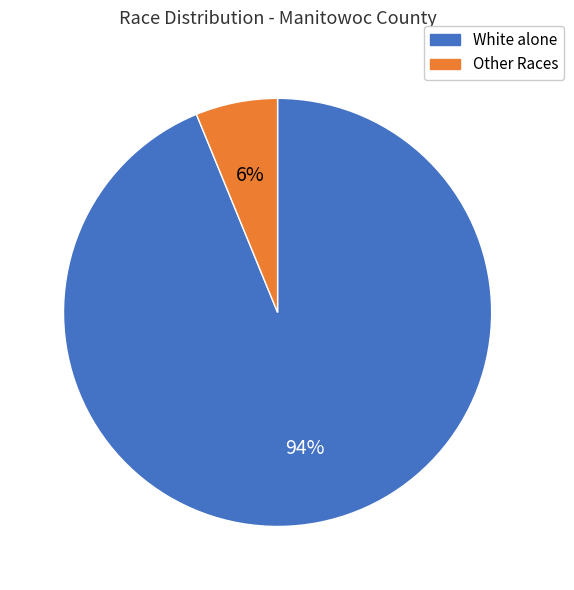

Which slice represents more than half of the pie?

White alone